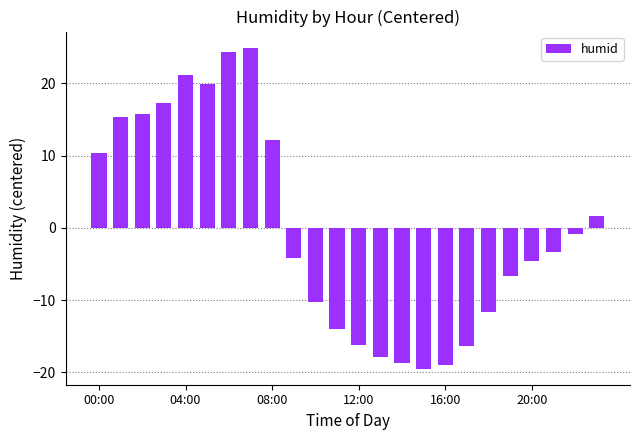

What is the smallest value displayed?

-19.5